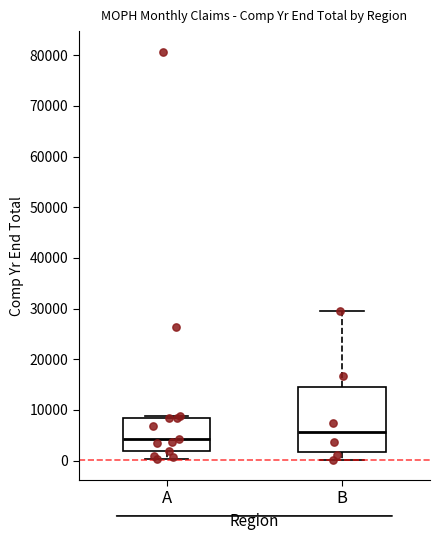

Which box has the highest median line?

B